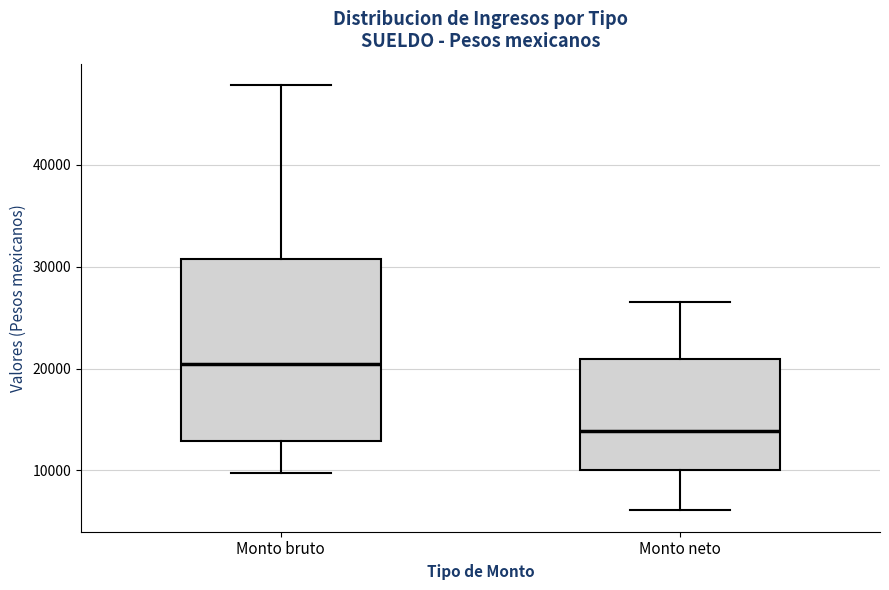

Reading left to right, read every box against the y-axis: the position of its median line, the range the box covers, and the ends of its whiskers. The values are not printed on the chart, so give them approximately, as read against the axis.

Monto bruto: median 20000, box 13000 to 31000, whiskers 10000 to 48000
Monto neto: median 14000, box 10000 to 21000, whiskers 6000 to 27000